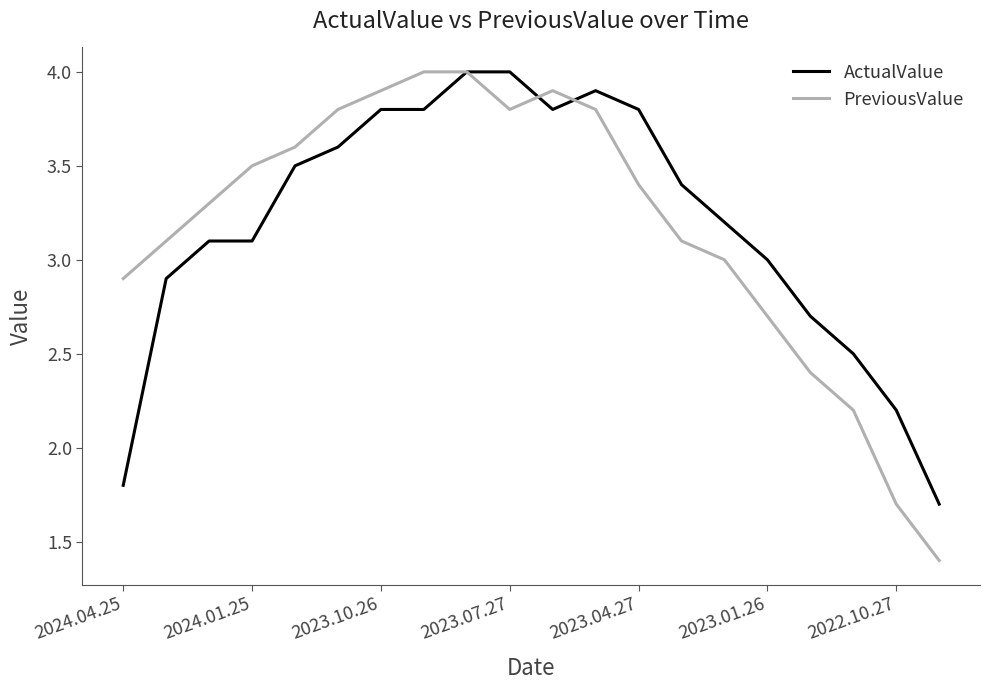

After their last crossing, which series has the higher values: ActualValue or PreviousValue?

ActualValue